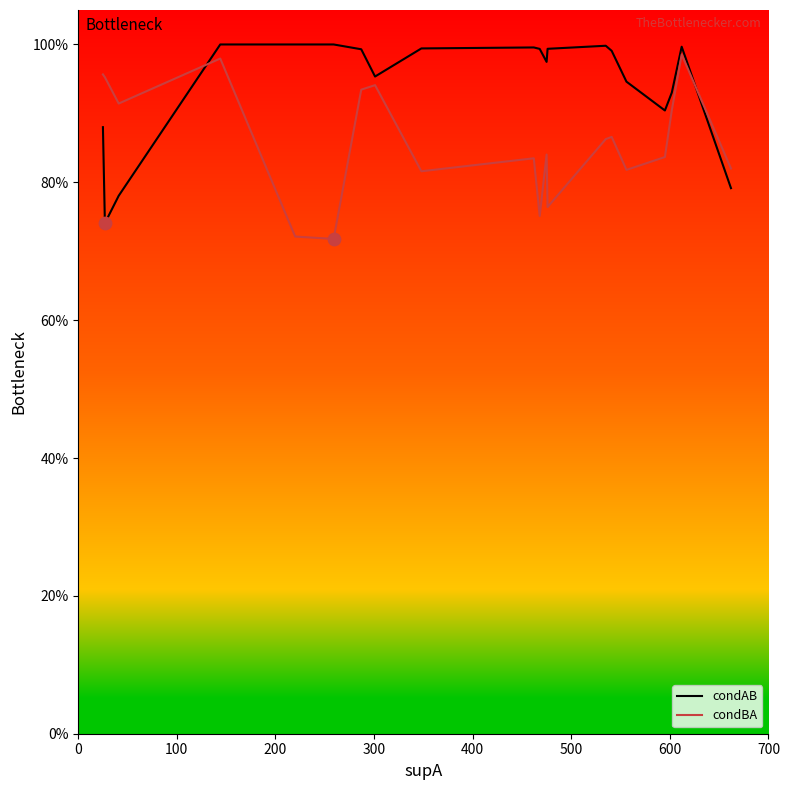

What are all the series names shown in the legend?

condAB, condBA